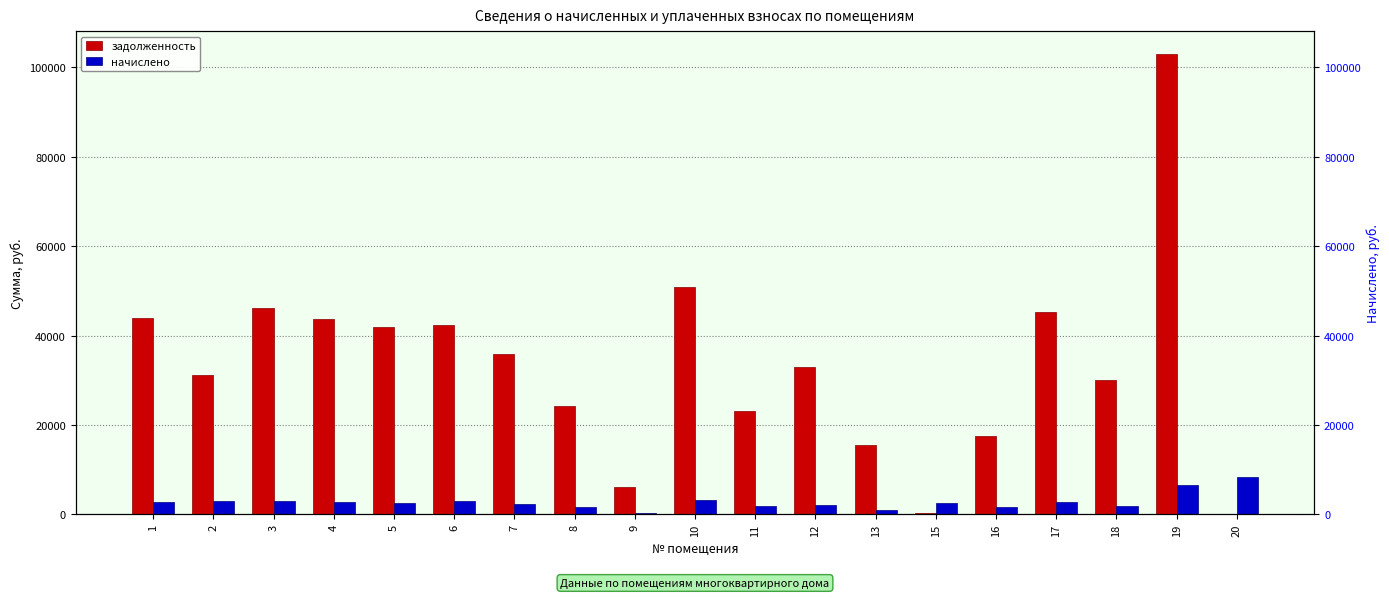

At 15, list the series in order from largest to smallest.

начислено, задолженность